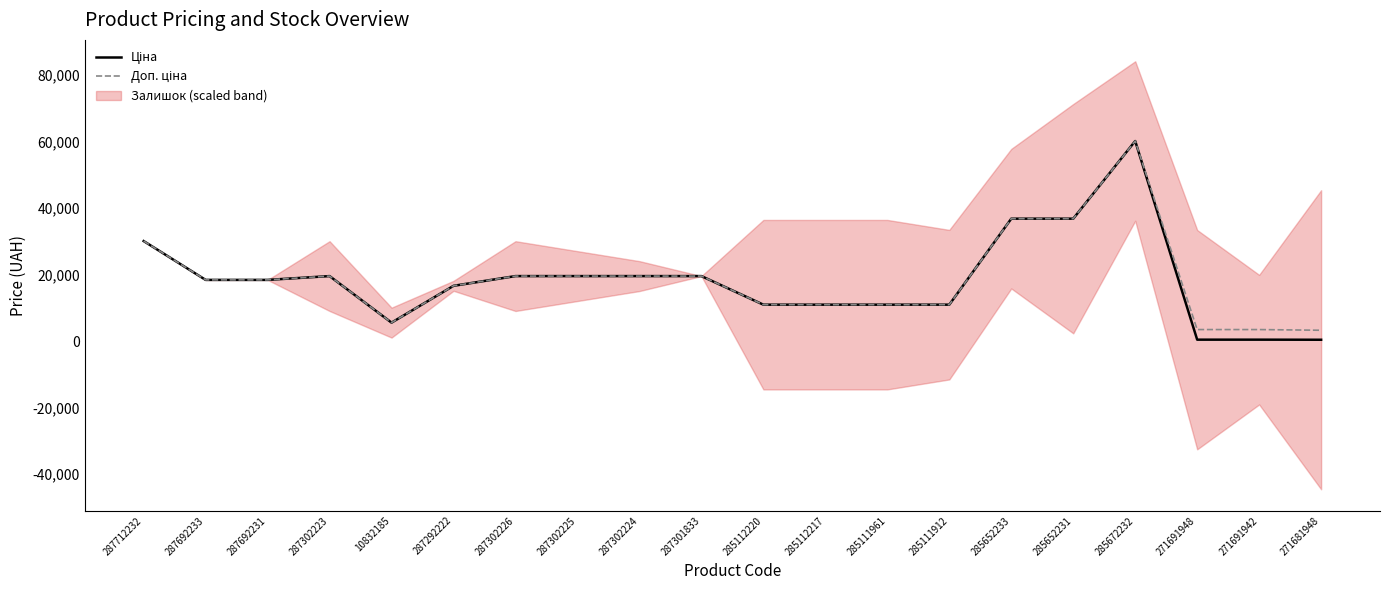

How many interior local valleys does the Доп. ціна series have?

1